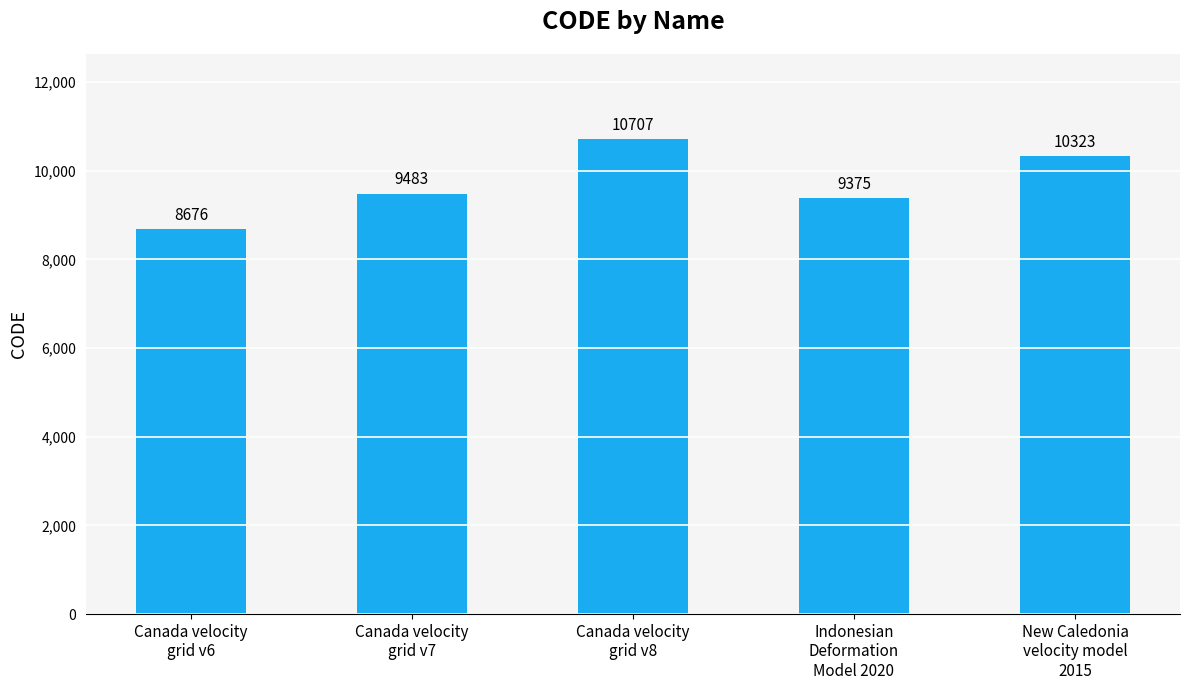

Reading right to left, transcribe all the data shown in this chart.

10323	9375	10707	9483	8676